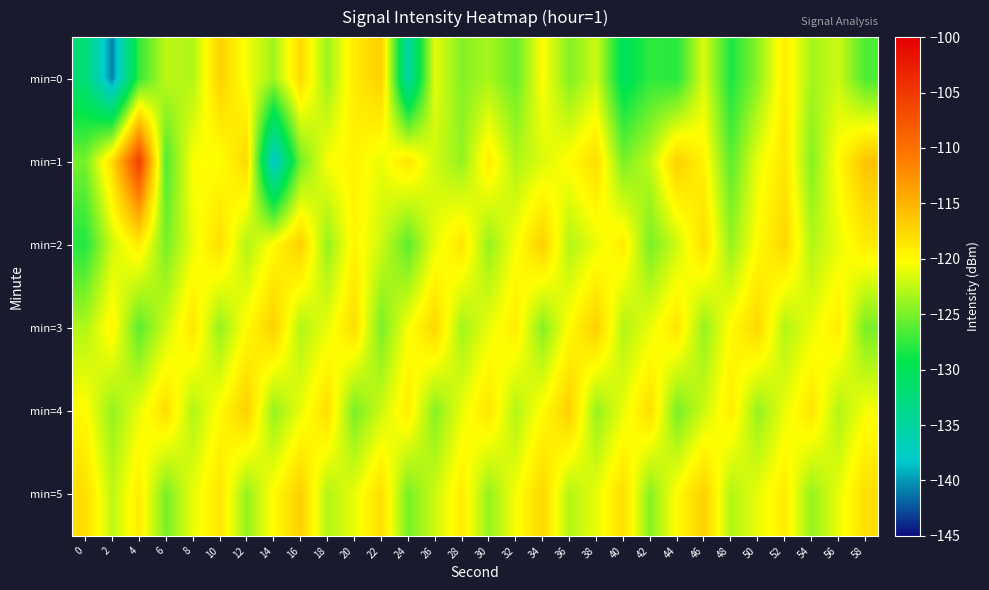

How many categories are shown in the chart?

30